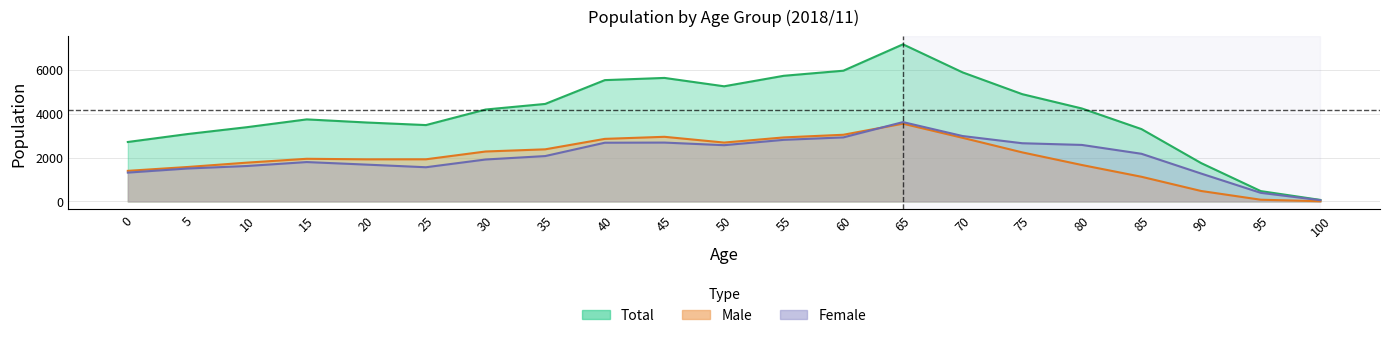

Count the number of data series in this chart.

3